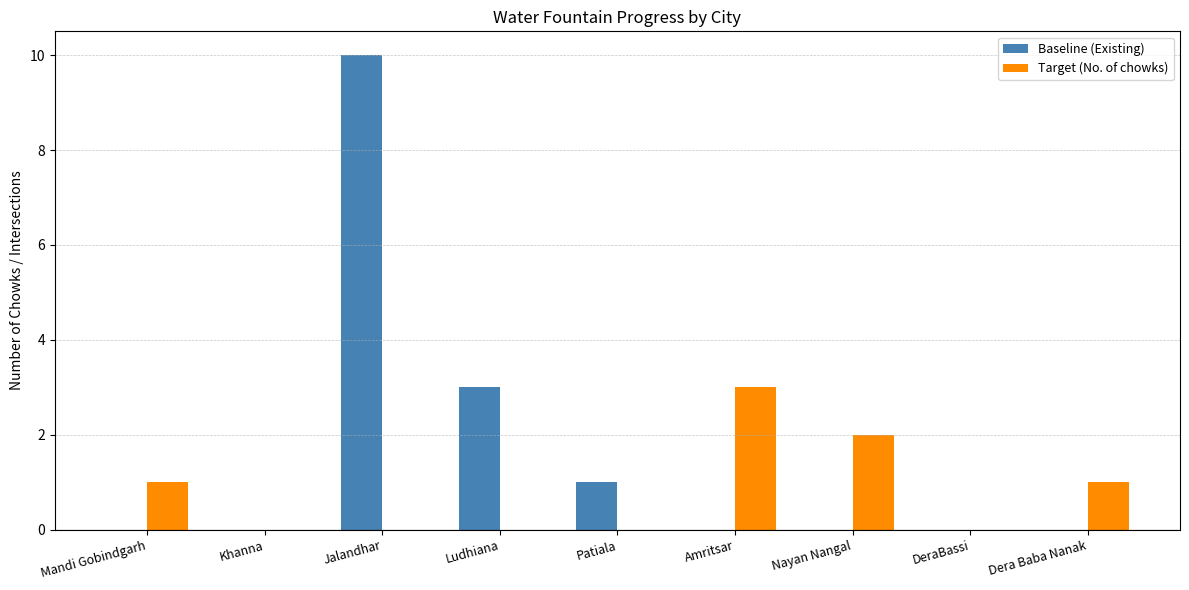

How many categories are shown in the chart?

9